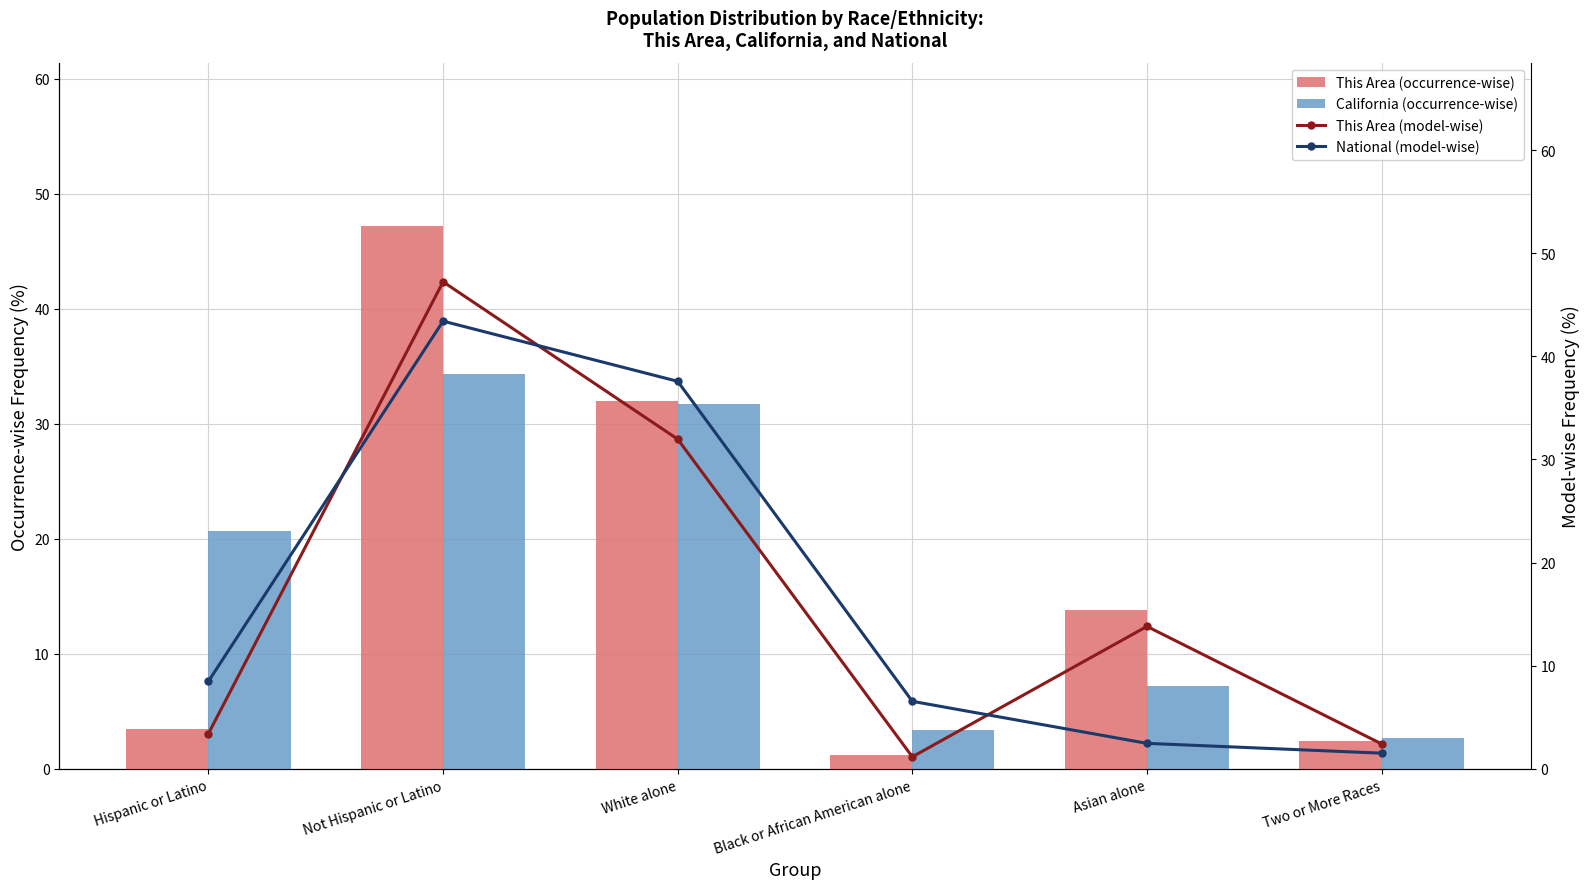

Which category has the lowest value across all series?

Black or African American alone